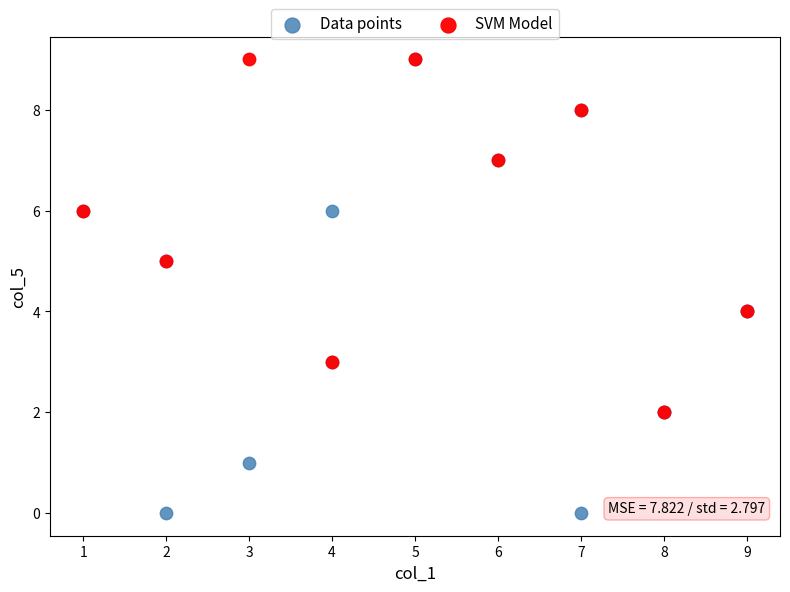

Which series has the largest Y range (max minus min)?

Data points